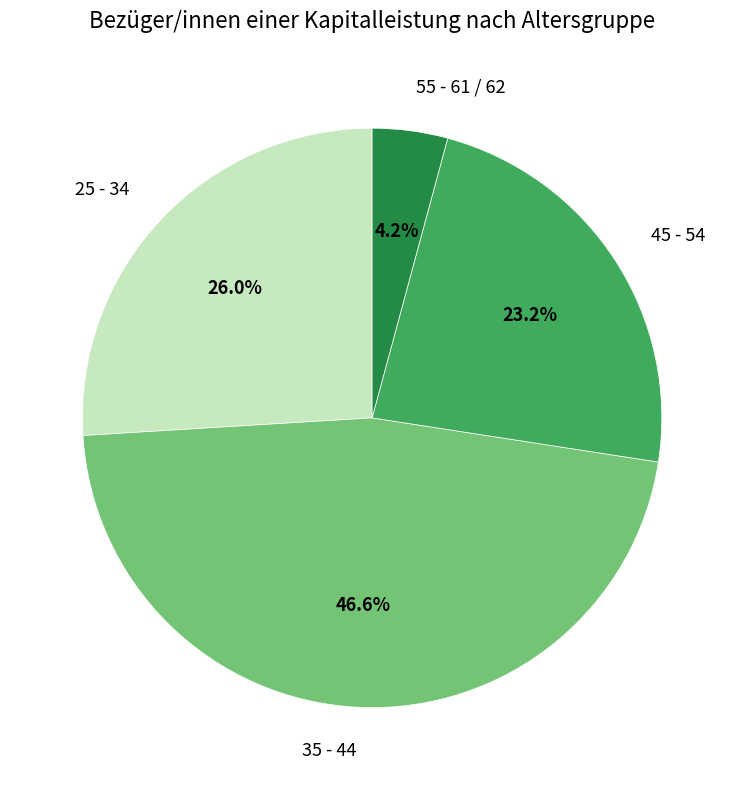

Between 45 - 54 and 25 - 34, which is larger?

25 - 34